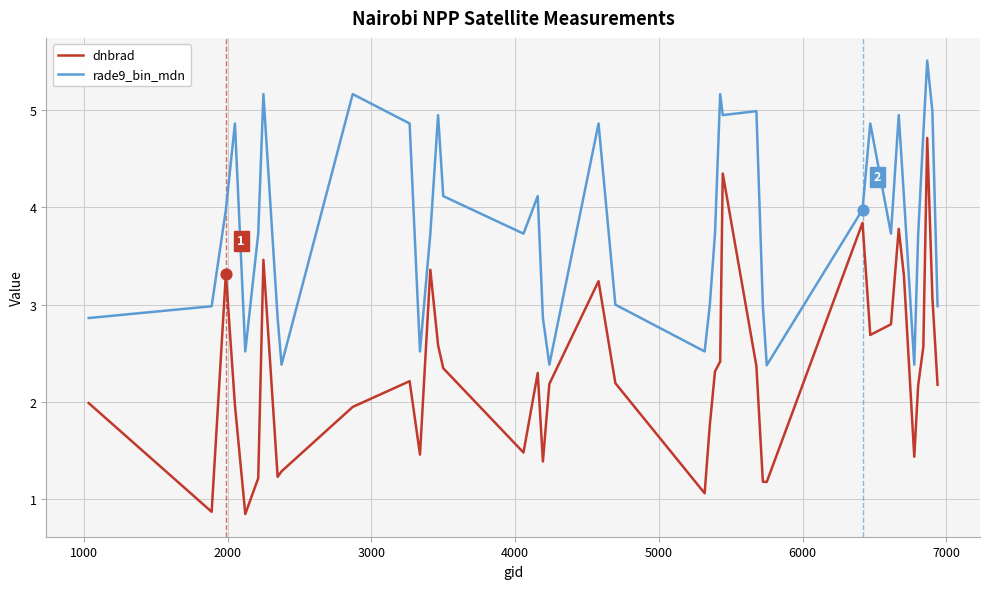

Which series has the widest spread of values?

dnbrad